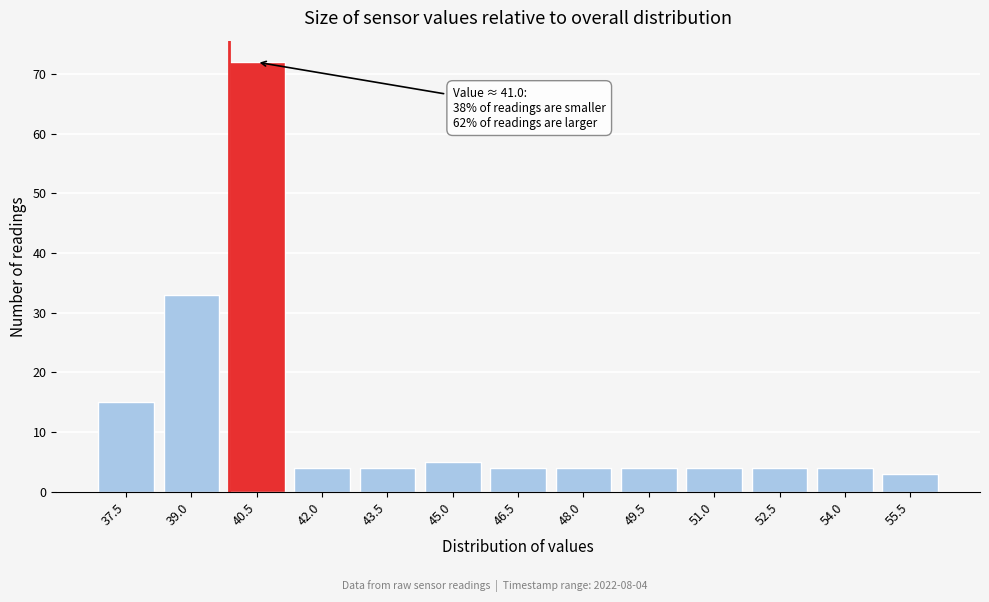

Reading left to right, transcribe all the data shown in this chart.

37.5=15	39.0=33	40.5=72	42.0=4	43.5=4	45.0=5	46.5=4	48.0=4	49.5=4	51.0=4	52.5=4	54.0=4	55.5=3